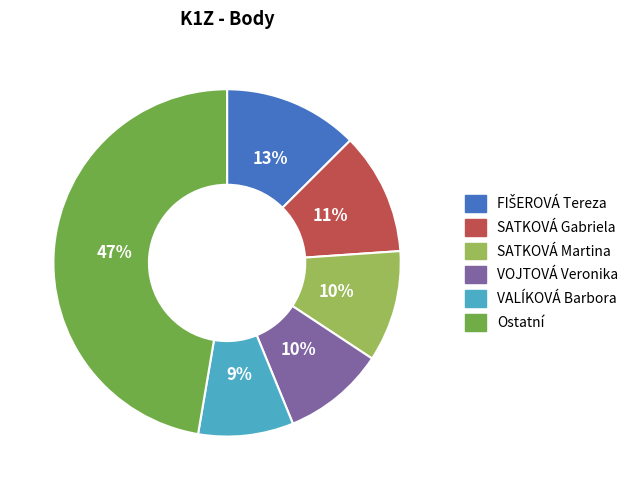

Which category has the smallest portion of the pie?

VALÍKOVÁ Barbora